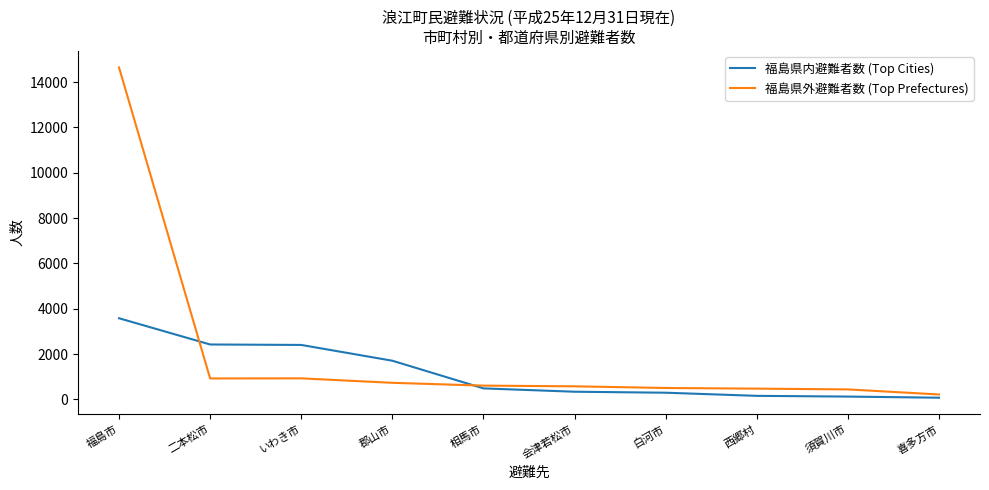

At which category does the chart reach its peak across all series?

福島市